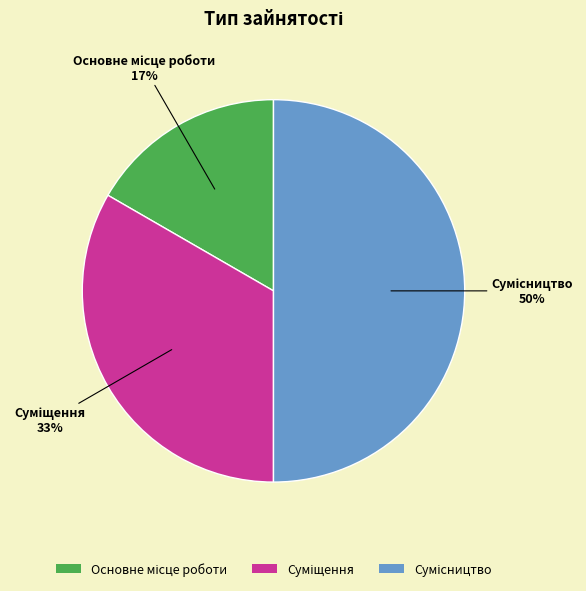

To the nearest percent, what is the average slice percentage?

33%